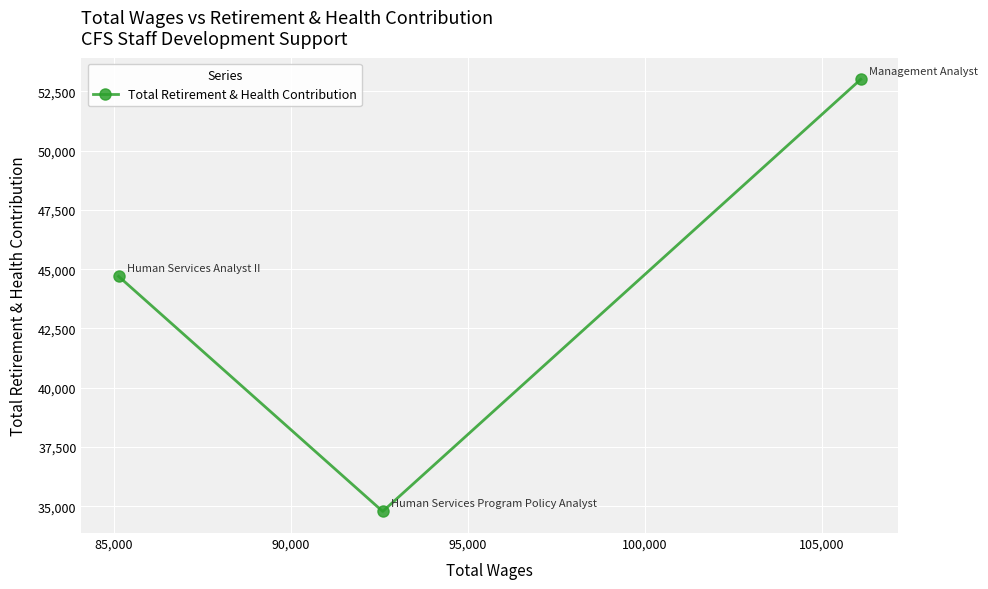

What is the smallest value displayed?

34779